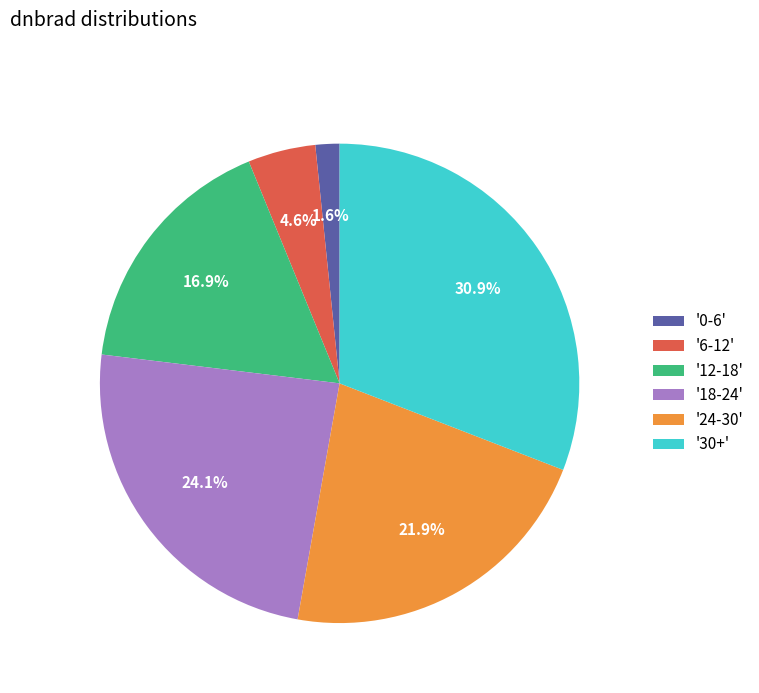

Combined, what portion of the pie is '12-18' and '24-30'?

38.8%